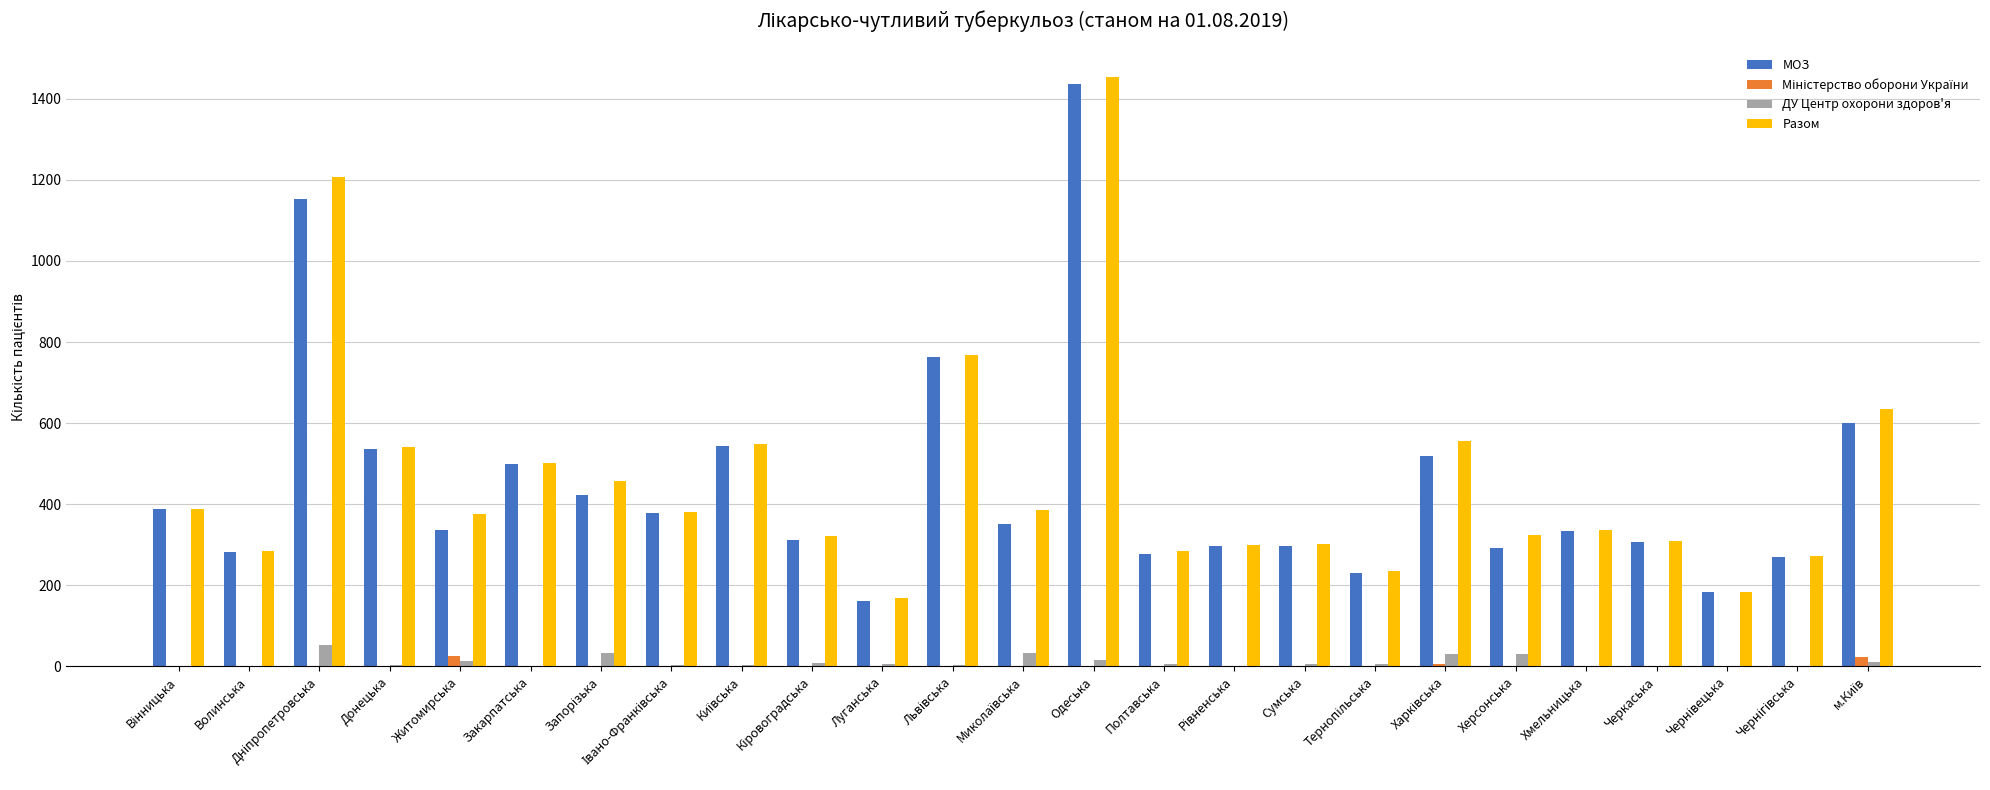

Does the chart contain stacked bars?

No